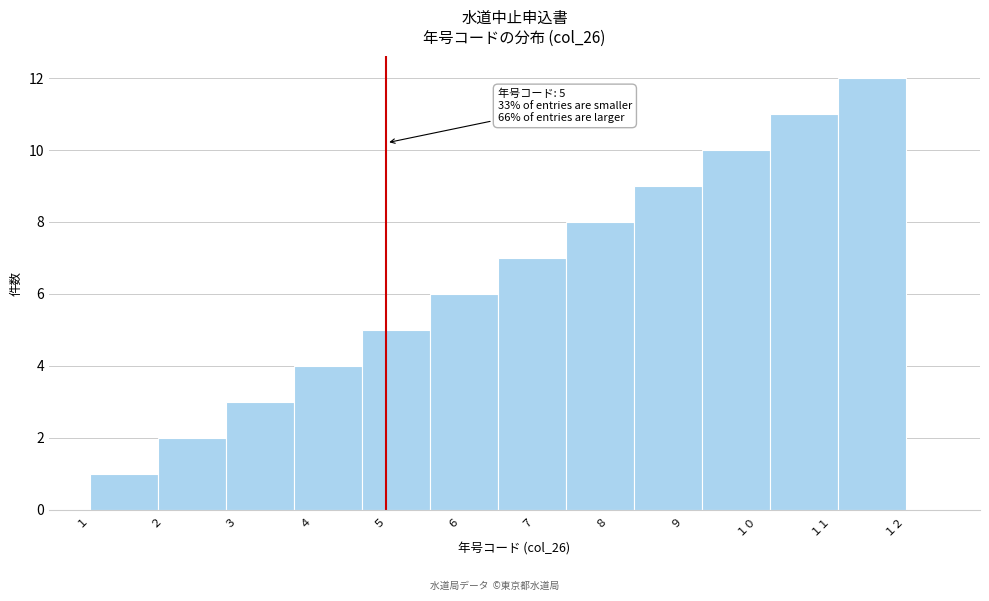

Over which range of the x-axis is the bar tallest?

11.1 to 12.0